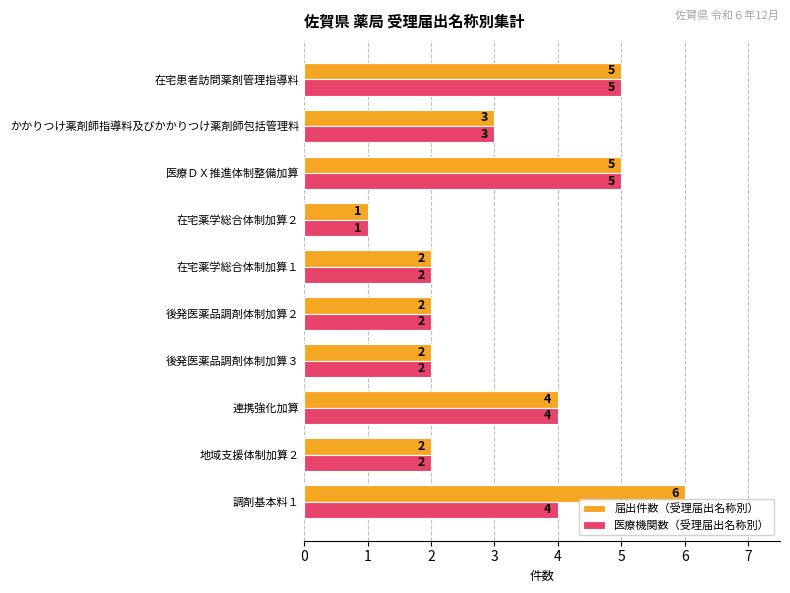

Which series has the largest range (max minus min)?

届出件数（受理届出名称別）